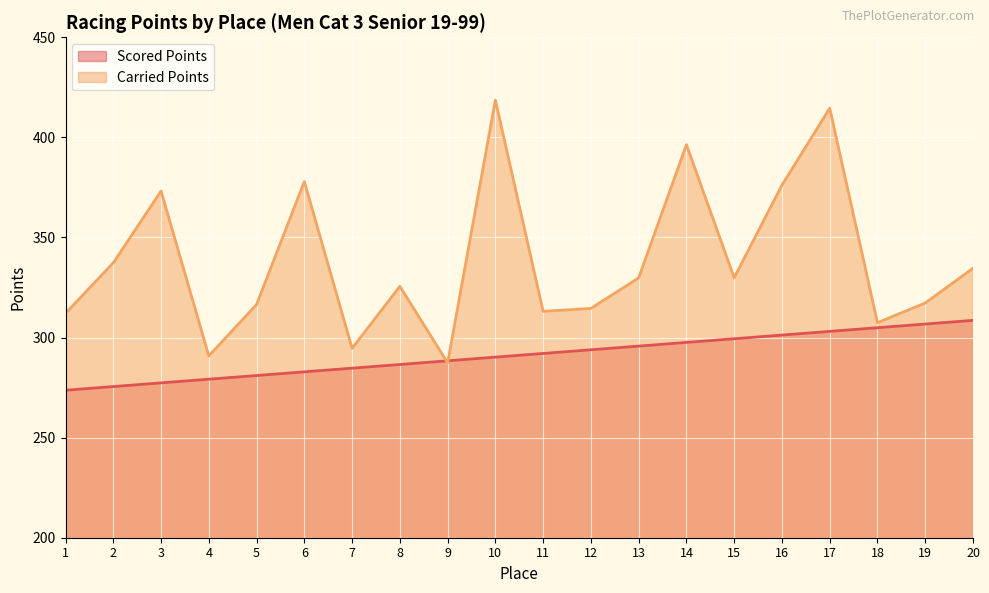

Which has a higher value, 2 or 6?

6